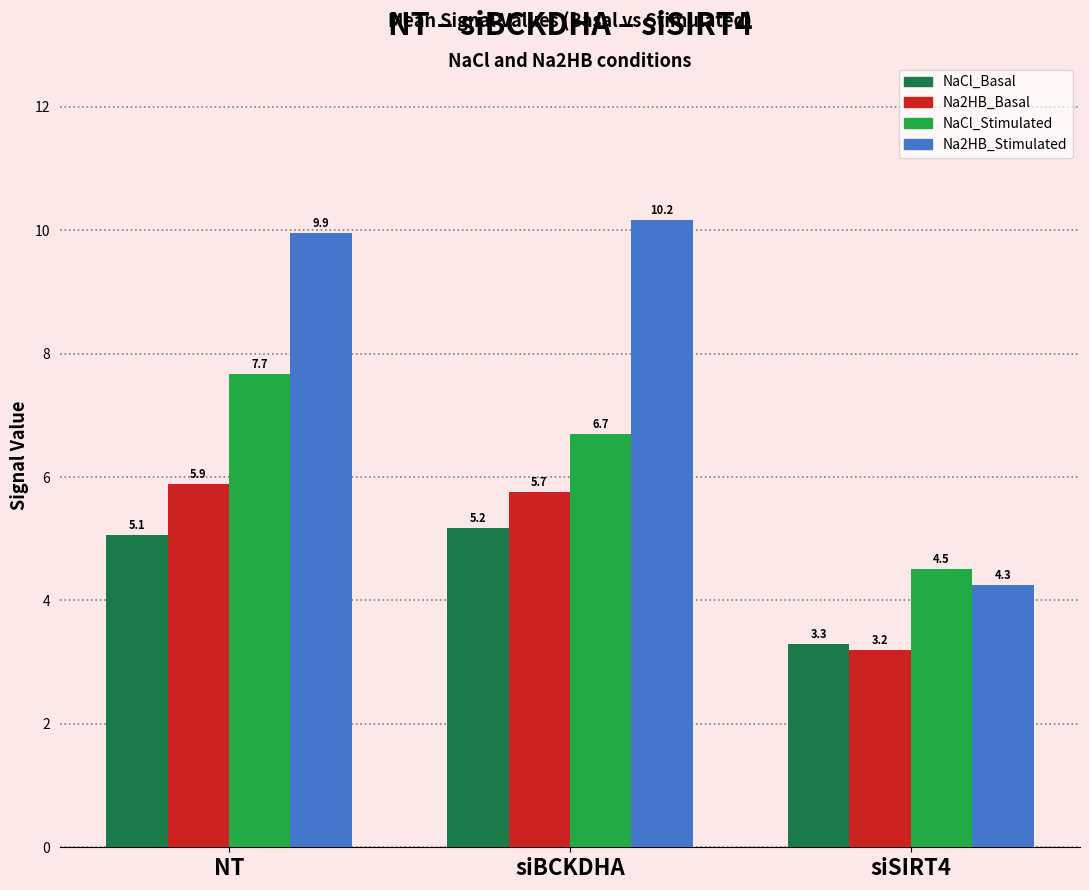

The value of NaCl_Basal at NT is 5.1. True or false?

True